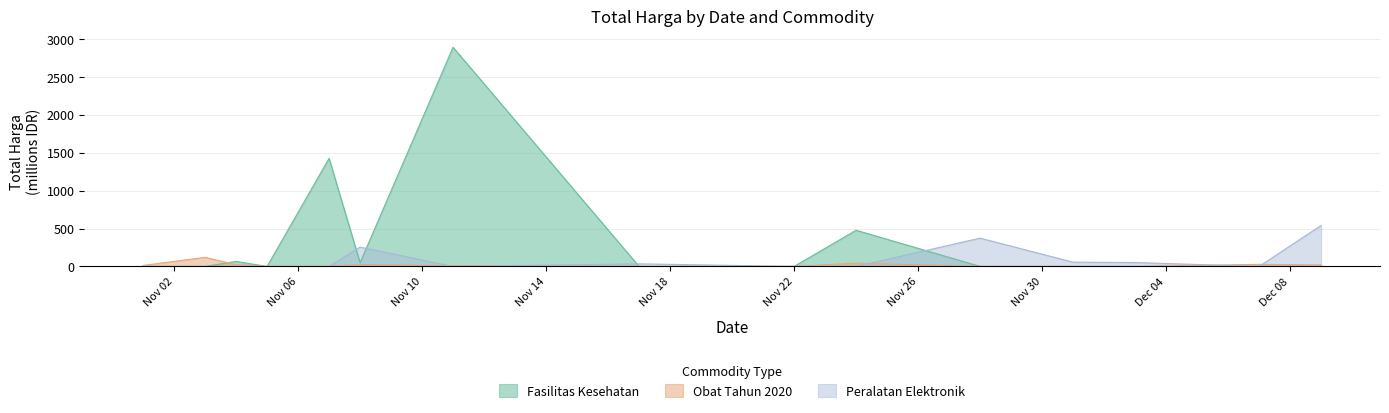

What is the total value across all series at 2021-11-08?

329.1